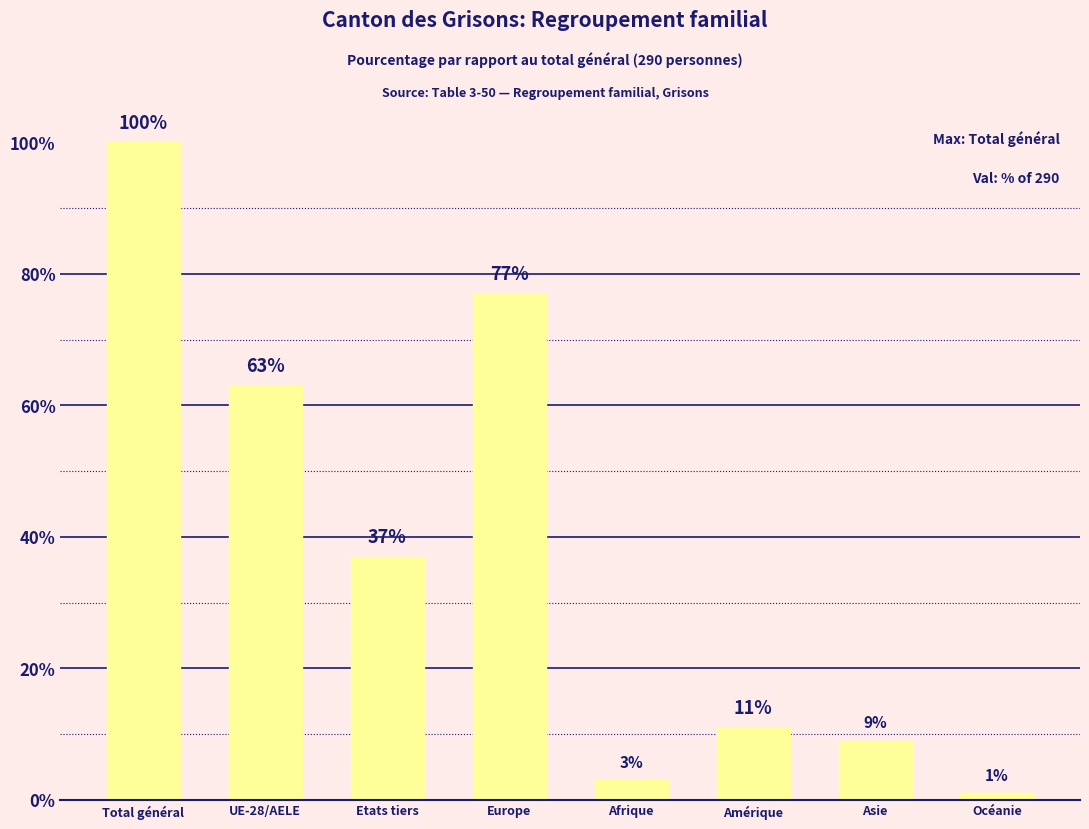

Count the number of data series in this chart.

1